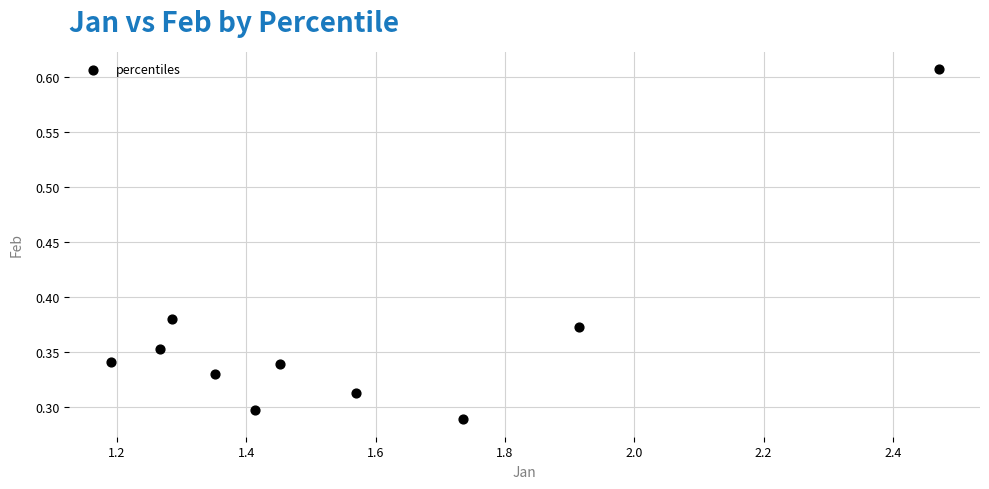

What is the range of X values (max minus min)?

1.3